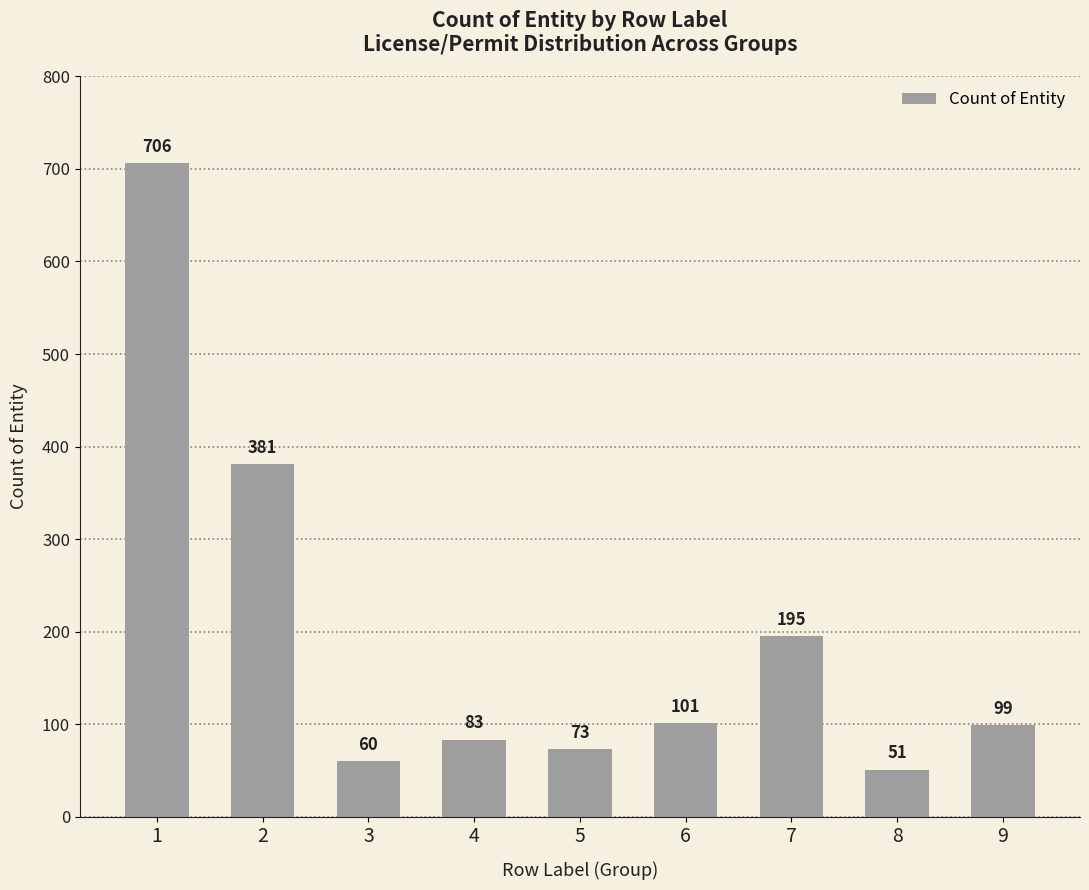

Is it true that the value at 9 is 42?

False